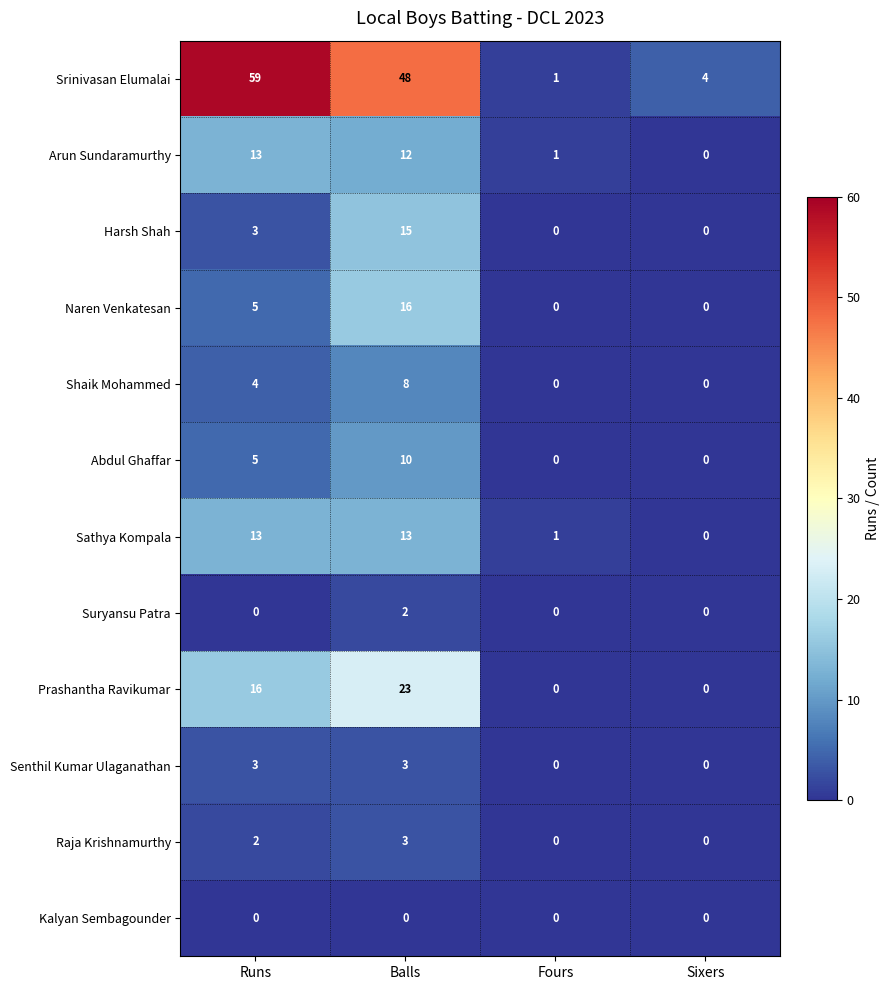

List the labels in order of Arun Sundaramurthy value, largest first.

Runs, Balls, Fours, Sixers